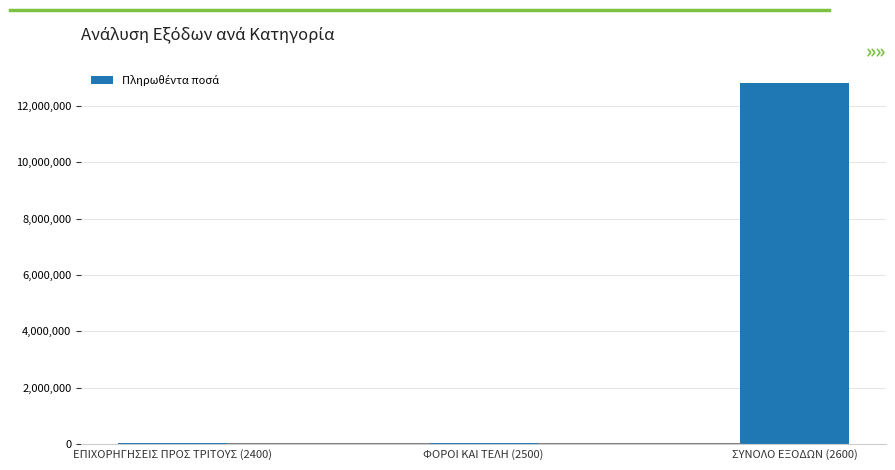

Count the number of values greater than 50729.

2